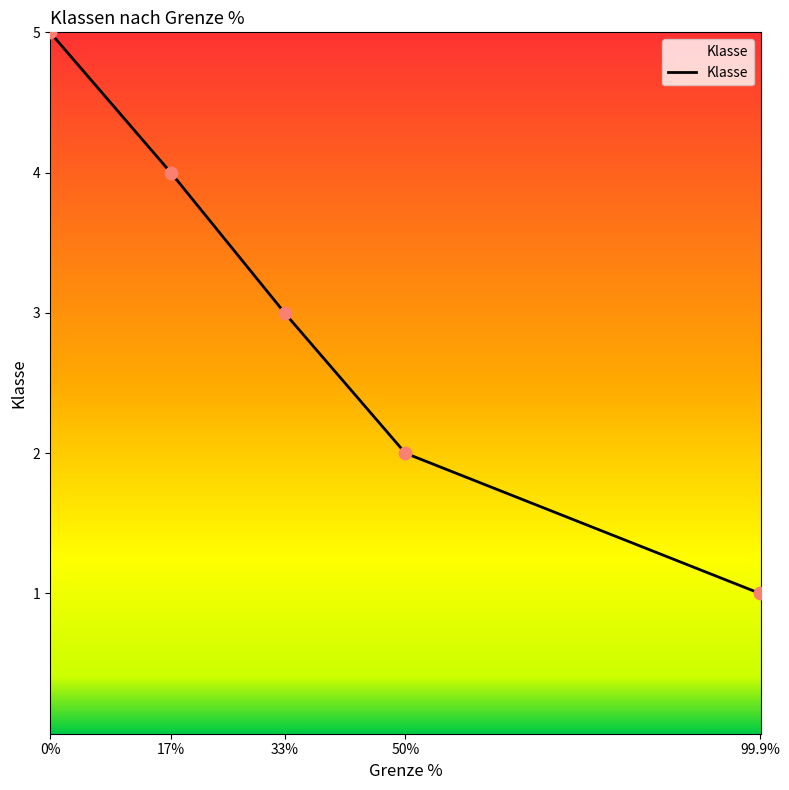

Approximately how many times larger is the value at 50 compared to 33?

0.7